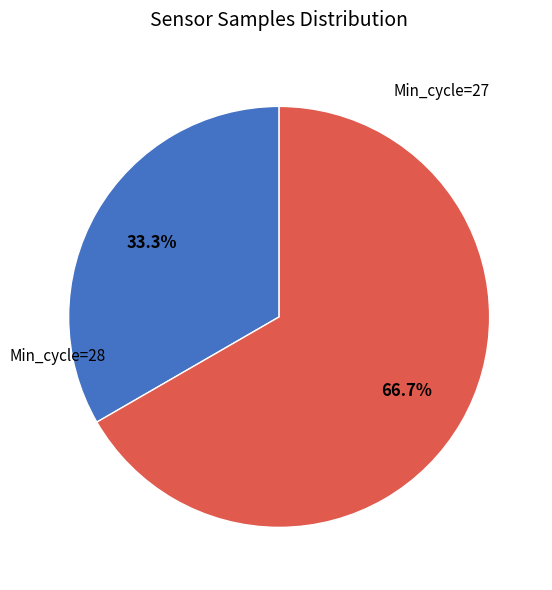

How many segments does this pie chart have?

2